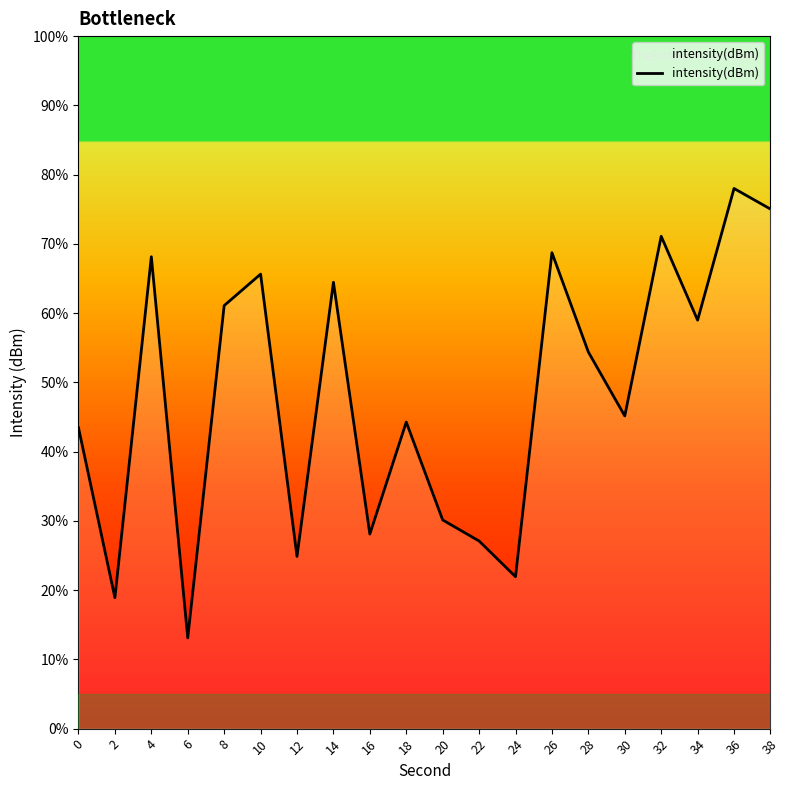

How many distinct data groups are displayed?

1